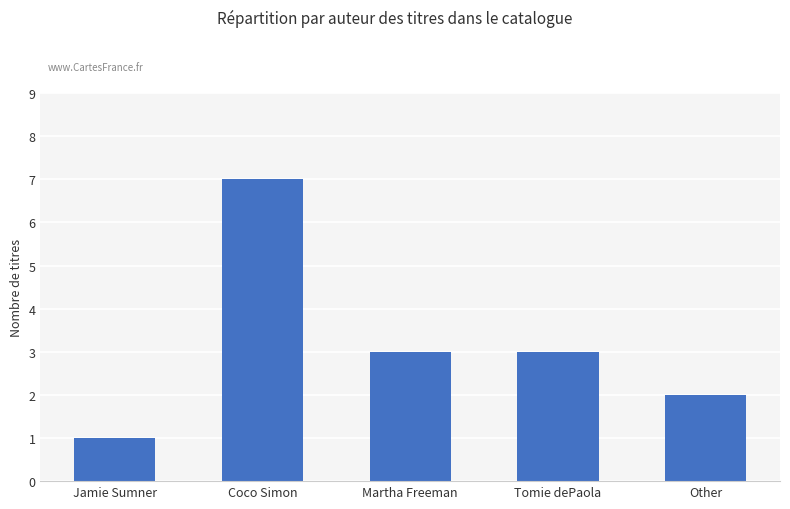

How many bars are there in total?

5